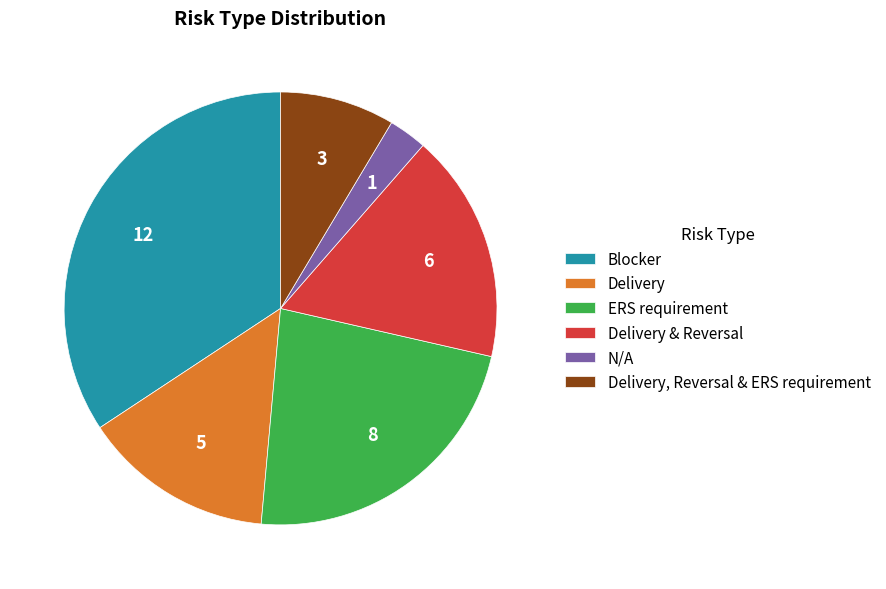

Which has a higher value, ERS requirement or Delivery, Reversal & ERS requirement?

ERS requirement